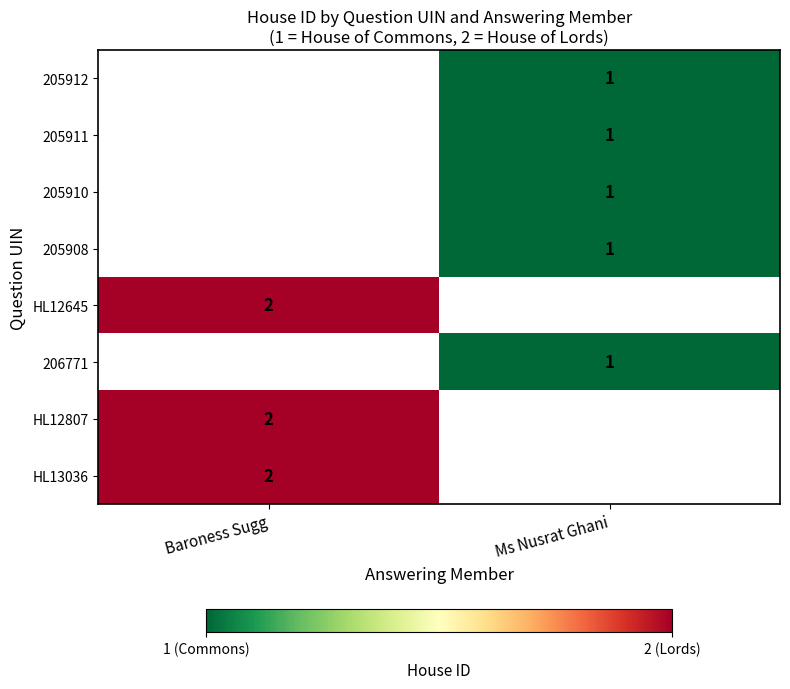

True or false: HL12807 has a value of 1 at Baroness Sugg.

False